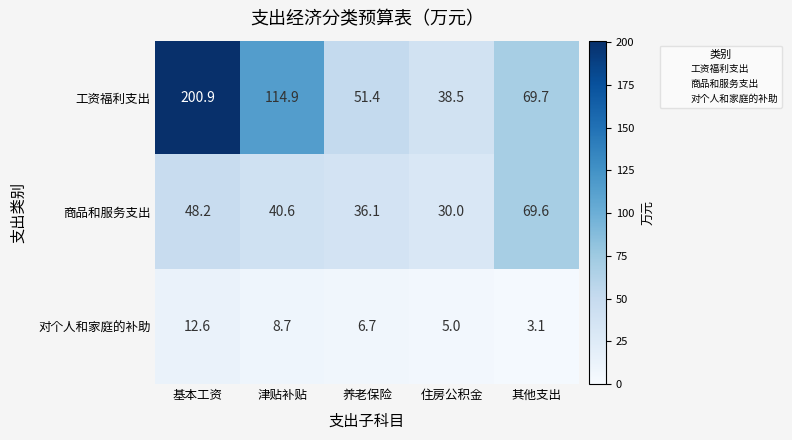

Reading left to right, list all the values displayed in this chart.

工资福利支出: 基本工资=200.9	津贴补贴=114.9	养老保险=51.4	住房公积金=38.5	其他支出=69.7
商品和服务支出: 基本工资=48.2	津贴补贴=40.6	养老保险=36.1	住房公积金=30.0	其他支出=69.6
对个人和家庭的补助: 基本工资=12.6	津贴补贴=8.7	养老保险=6.7	住房公积金=5.0	其他支出=3.1